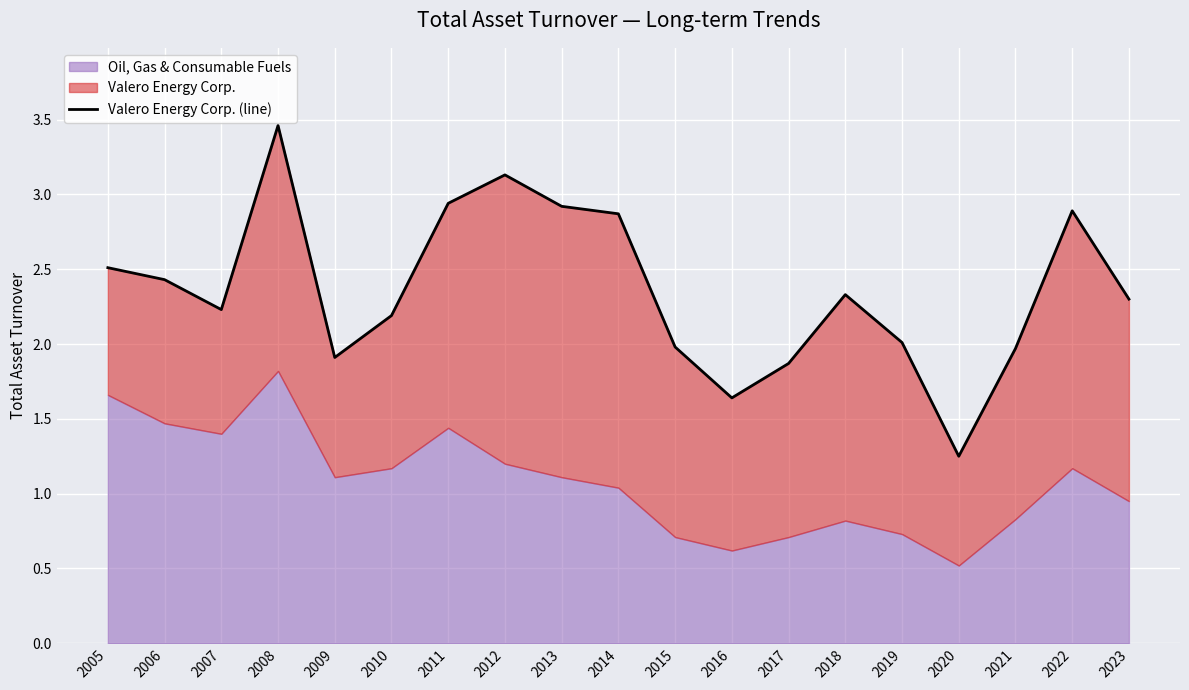

Which has a higher value, 2008 or 2017?

2008